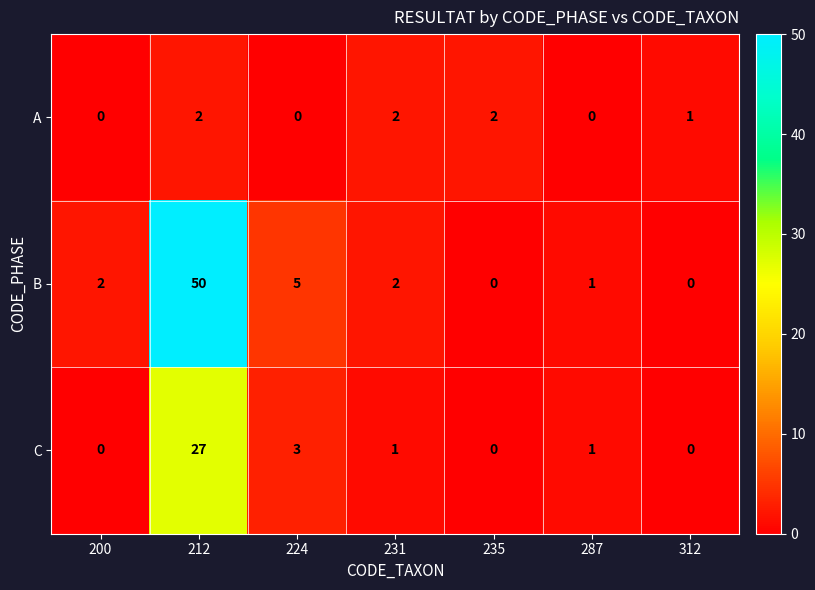

What is the sum of the C values at 224 and 235?

3